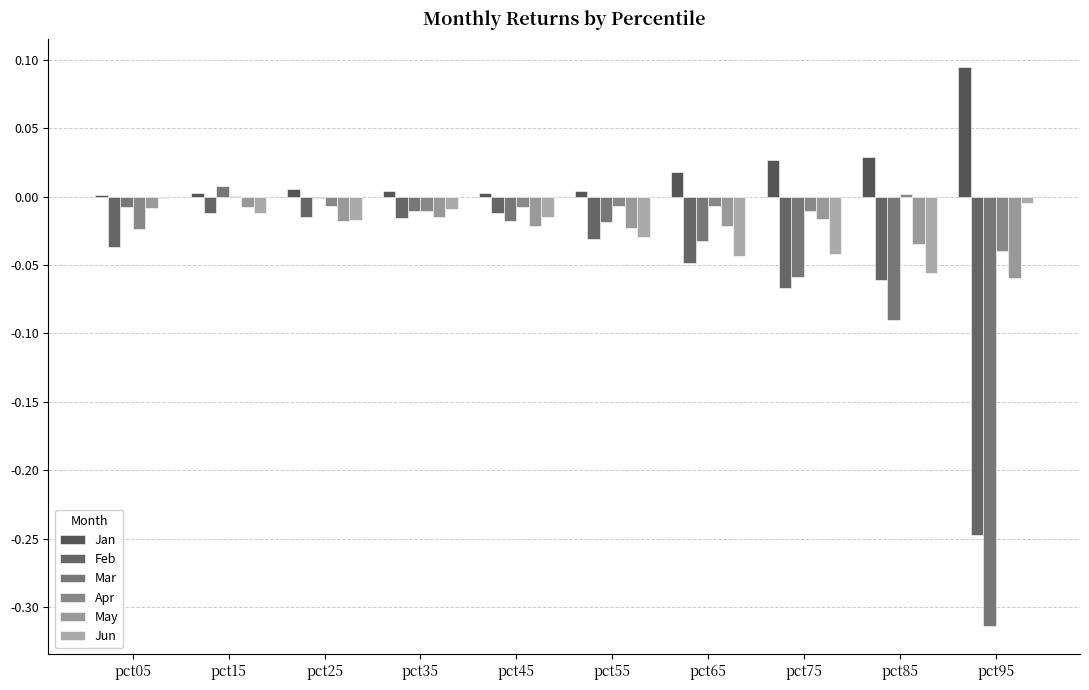

At which category does the chart reach its minimum across all series?

pct95